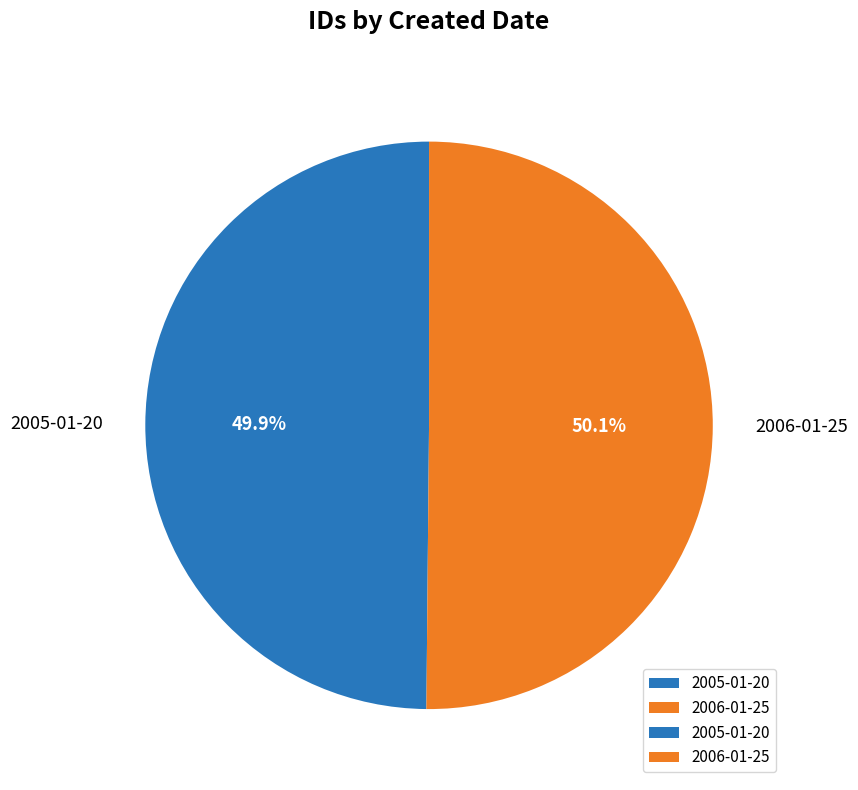

To the nearest percent, what is the combined percentage of 2006-01-25 and 2005-01-20?

100%